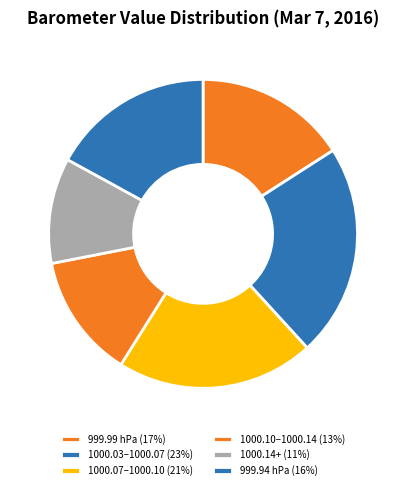

Rank the categories by value from highest to lowest.

1000.03–1000.07 (23%), 1000.07–1000.10 (21%), 999.94 hPa (16%), 999.99 hPa (17%), 1000.10–1000.14 (13%), 1000.14+ (11%)